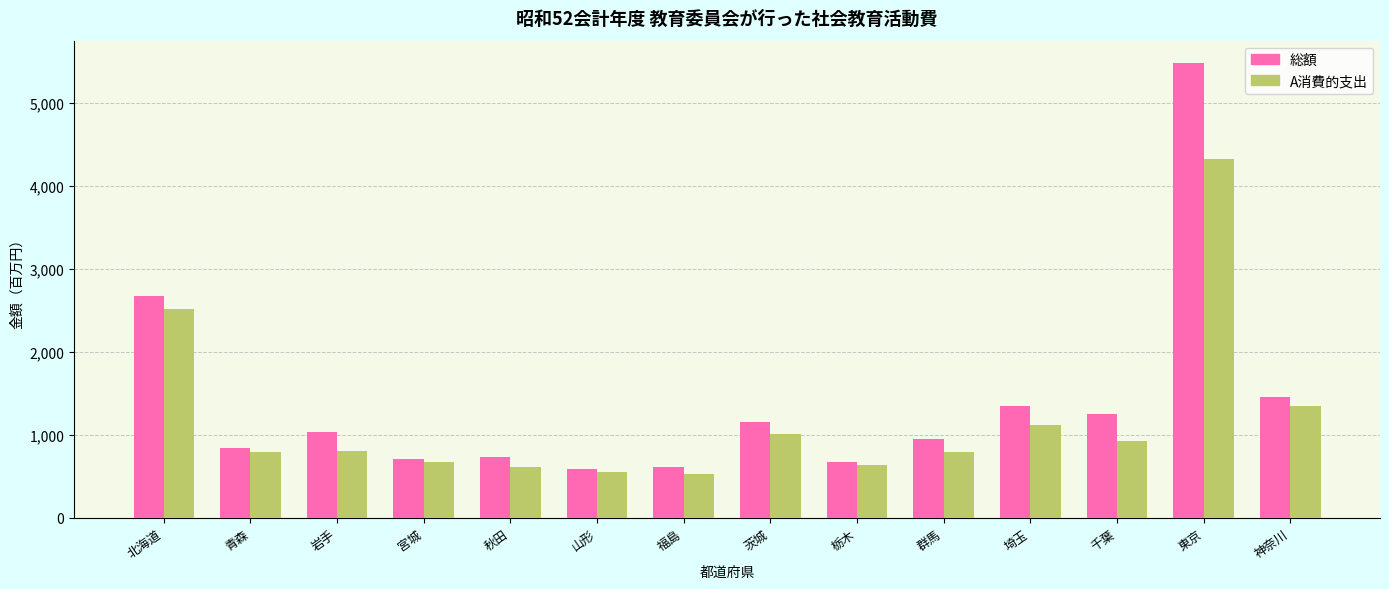

Which series has the largest total across all categories?

総額